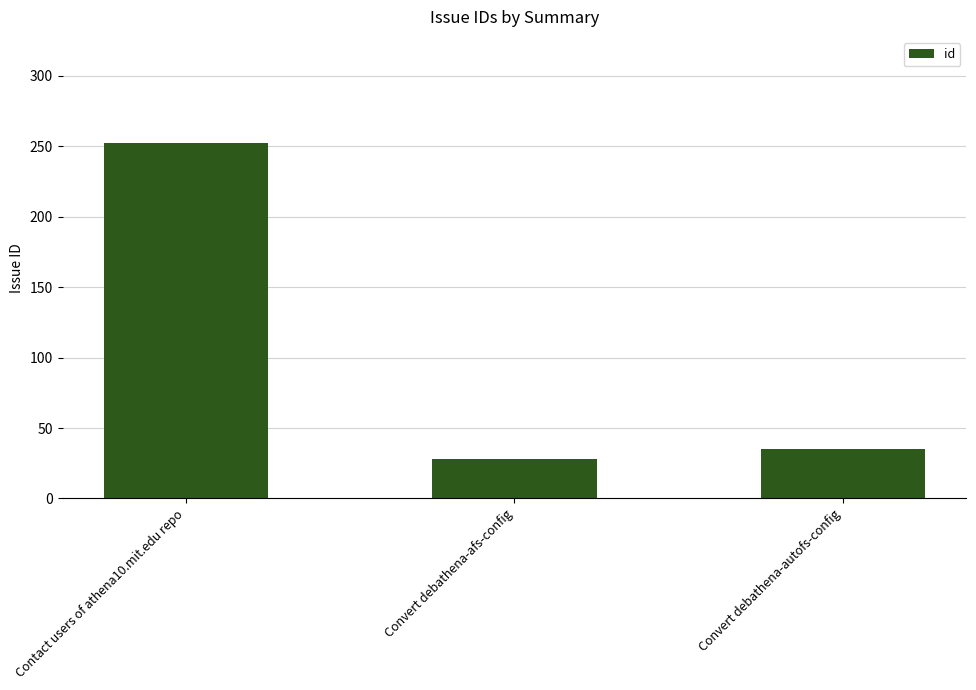

Which label corresponds to the largest value in the chart?

Contact users of athena10.mit.edu repo